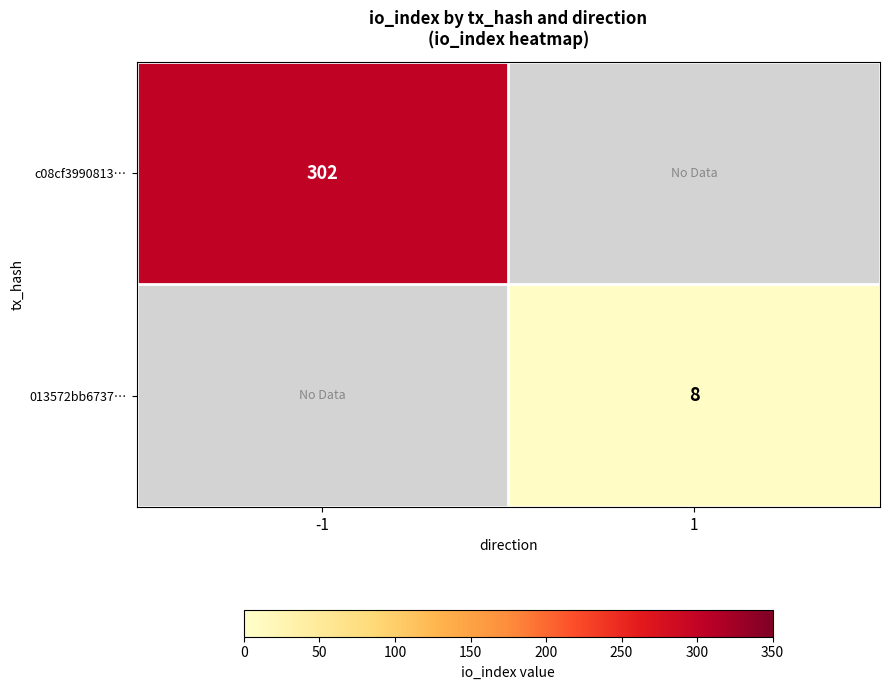

What is the minimum value shown in the chart?

8.0